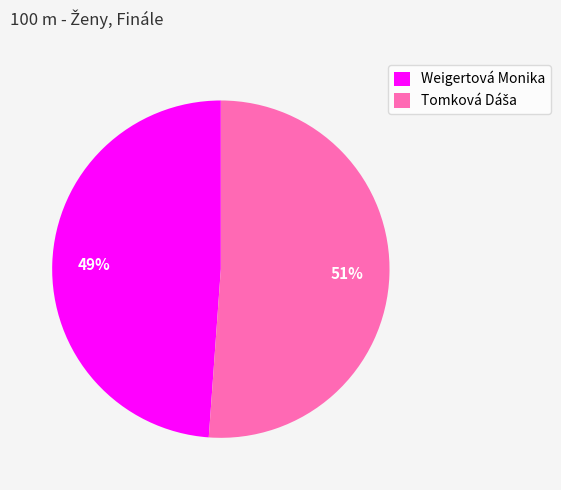

True or false: Weigertová Monika accounts for 49% of the total.

True